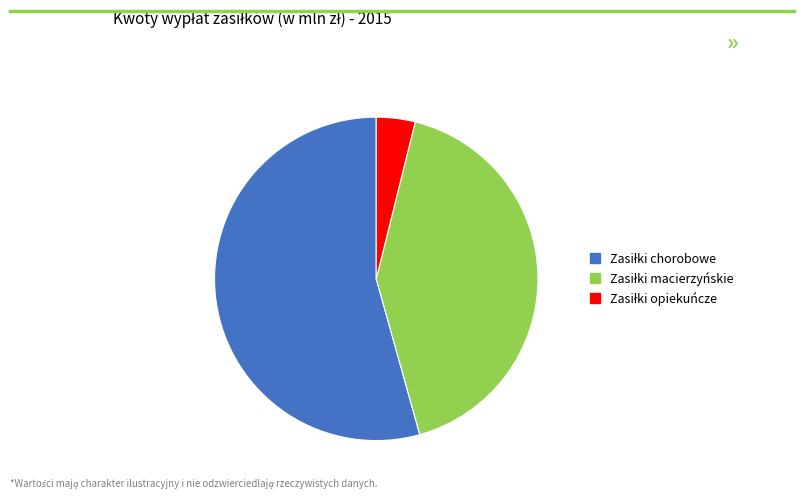

Is there any slice that represents more than half of the pie?

Yes